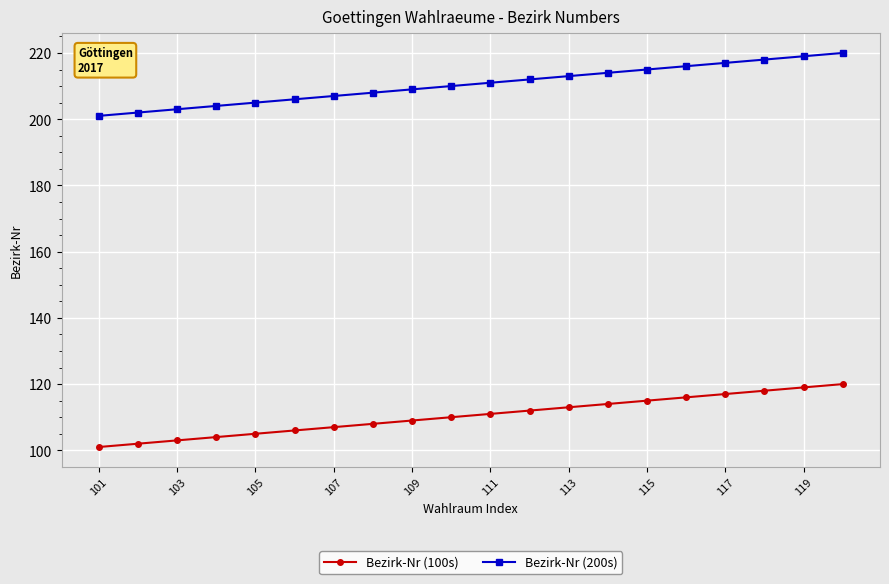

Rank the series by their average value, from highest to lowest.

Bezirk-Nr (200s), Bezirk-Nr (100s)